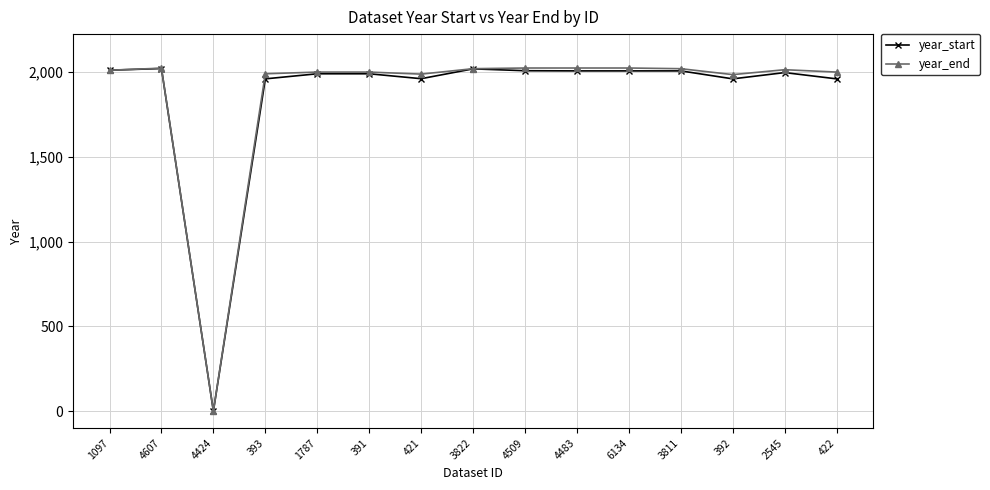

Which label corresponds to the smallest value in the chart?

4424